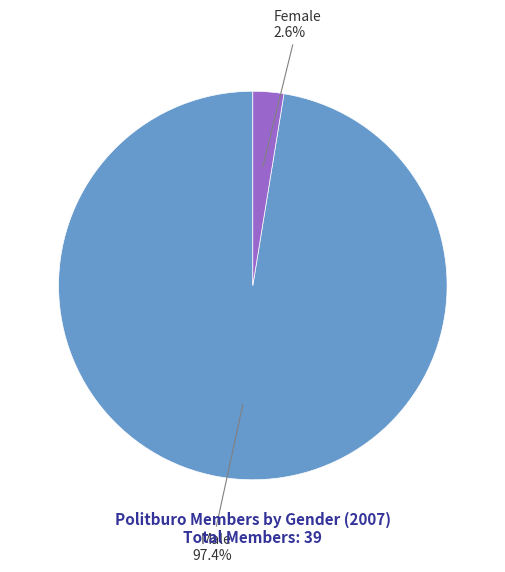

Does any single category account for the majority?

Yes